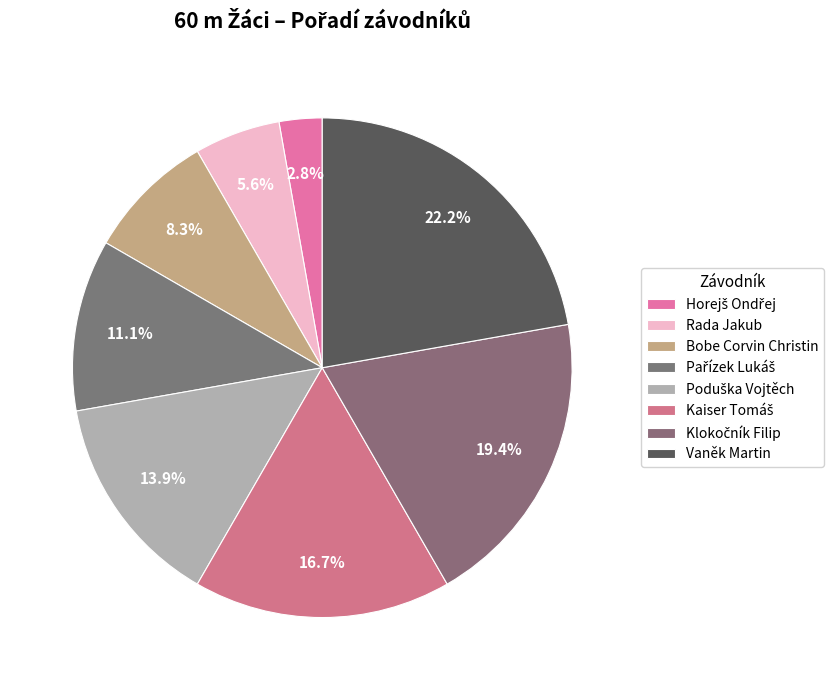

What is the smallest slice in the pie chart?

Horejš Ondřej